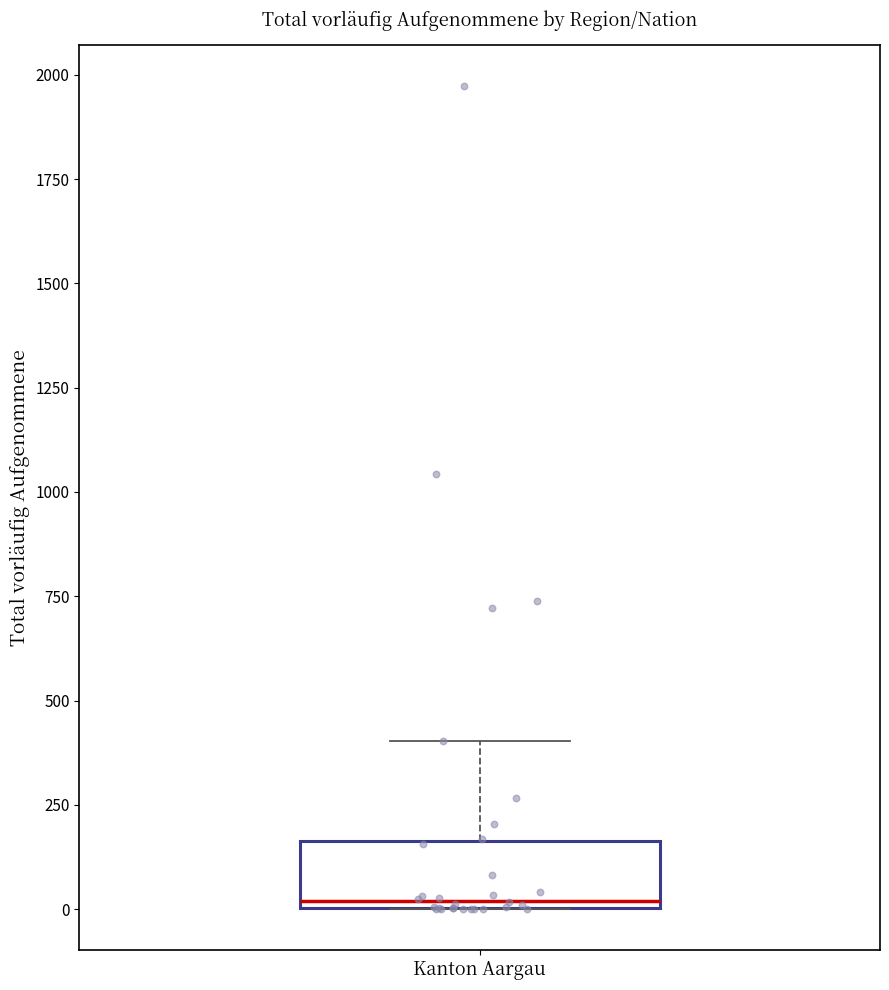

Where is the upper edge of the box for Kanton Aargau on the y-axis? The values are not printed on the chart, so give them approximately, as read against the axis.

150